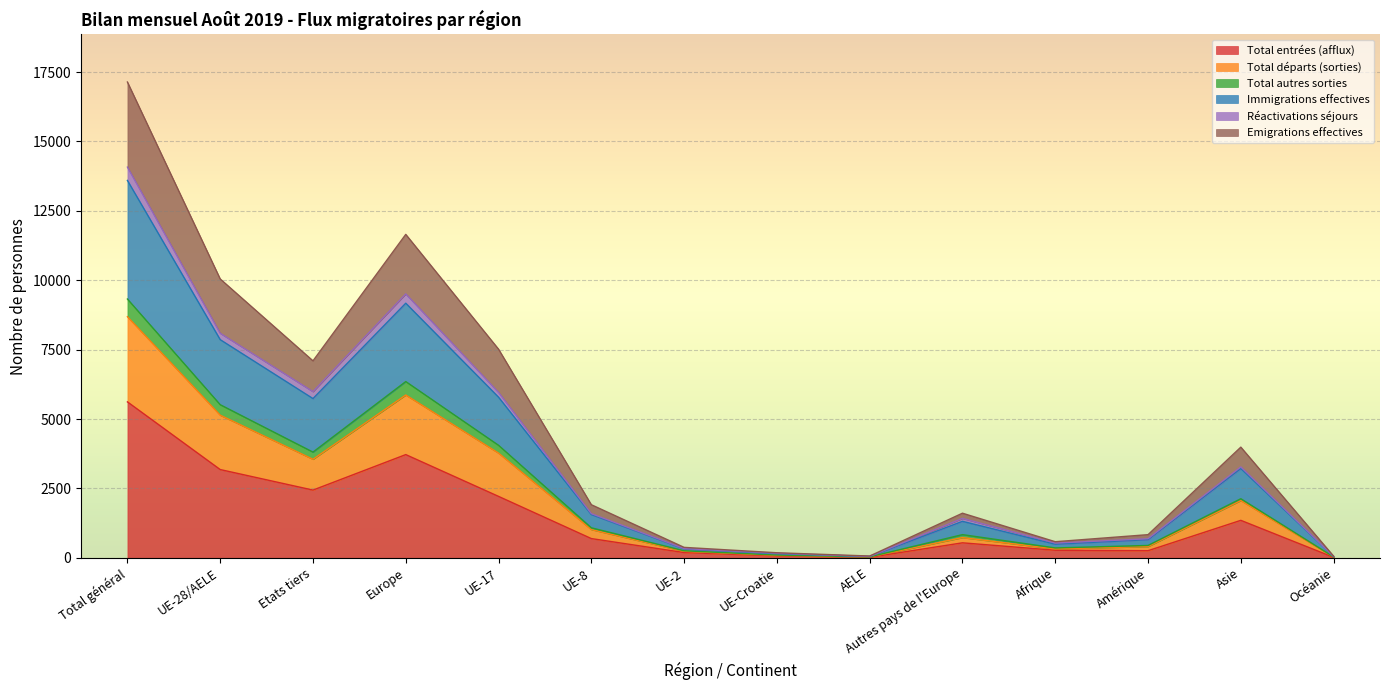

At which label does Total entrées (afflux) reach its peak?

Total général